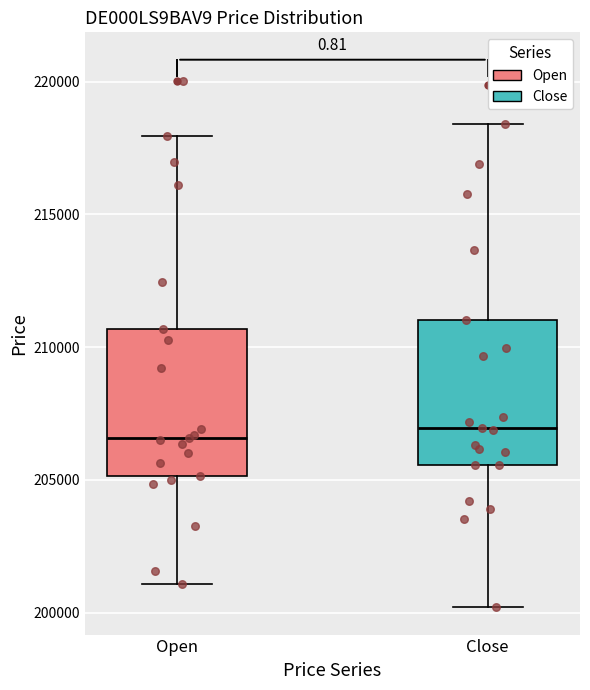

Reading left to right, read every box against the y-axis: the position of its median line, the range the box covers, and the ends of its whiskers. The values are not printed on the chart, so give them approximately, as read against the axis.

Open: median 206500, box 205000 to 210500, whiskers 201000 to 218000
Close: median 207000, box 205500 to 211000, whiskers 200000 to 218500